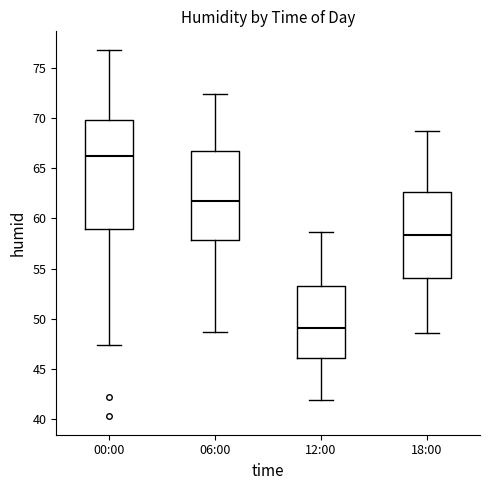

Which box is the tallest, from its lower edge to its upper edge?

00:00